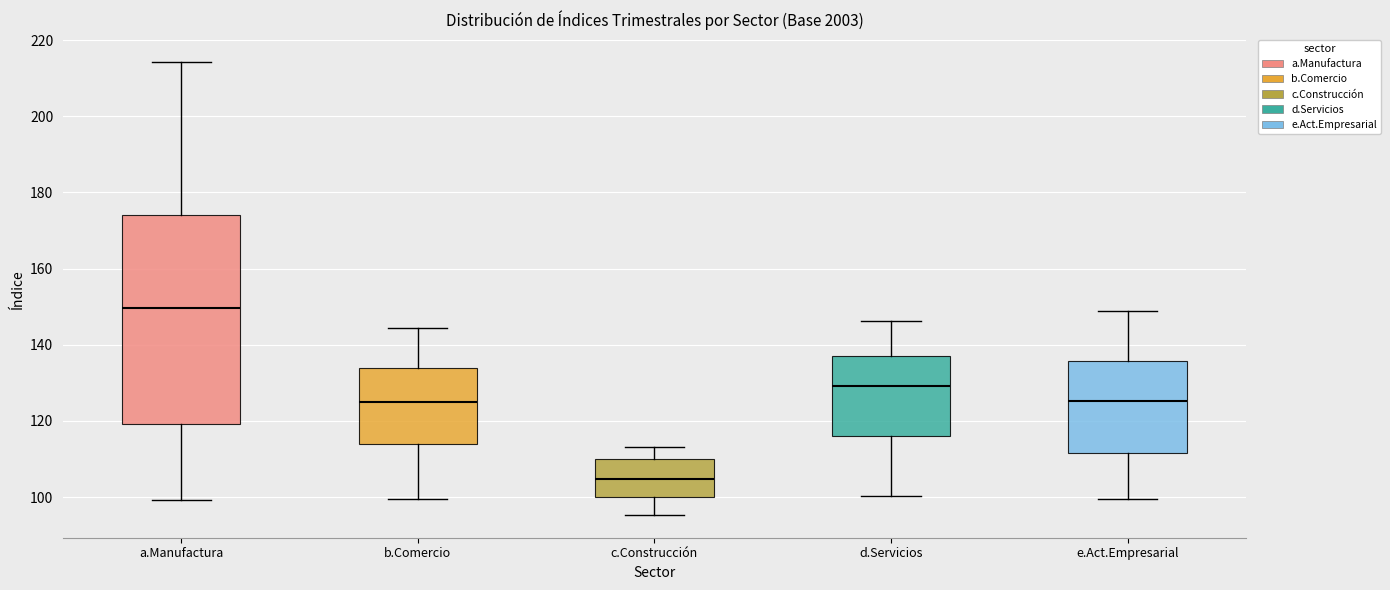

Where does the median line of the box for c.Construcción sit on the y-axis? The values are not printed on the chart, so give them approximately, as read against the axis.

104